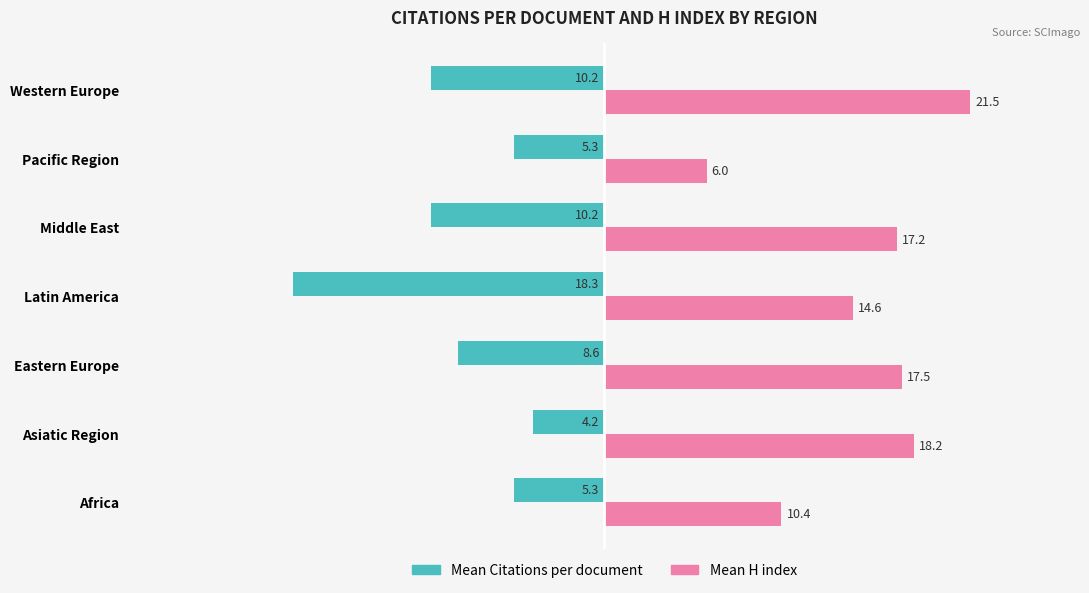

What value does the Mean Citations per document series have at Western Europe?

-10.2